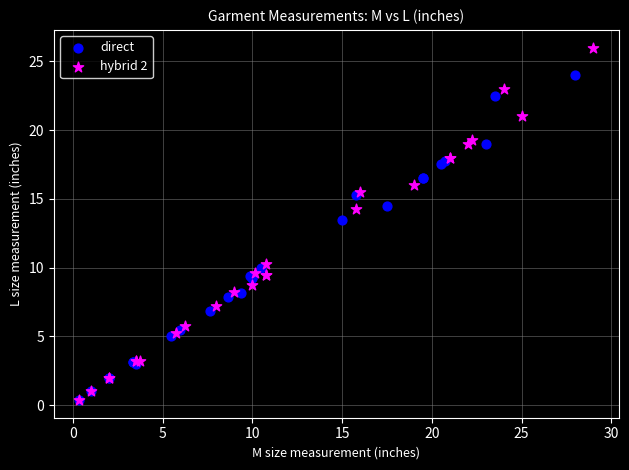

What are all the series names shown in the legend?

direct, hybrid 2